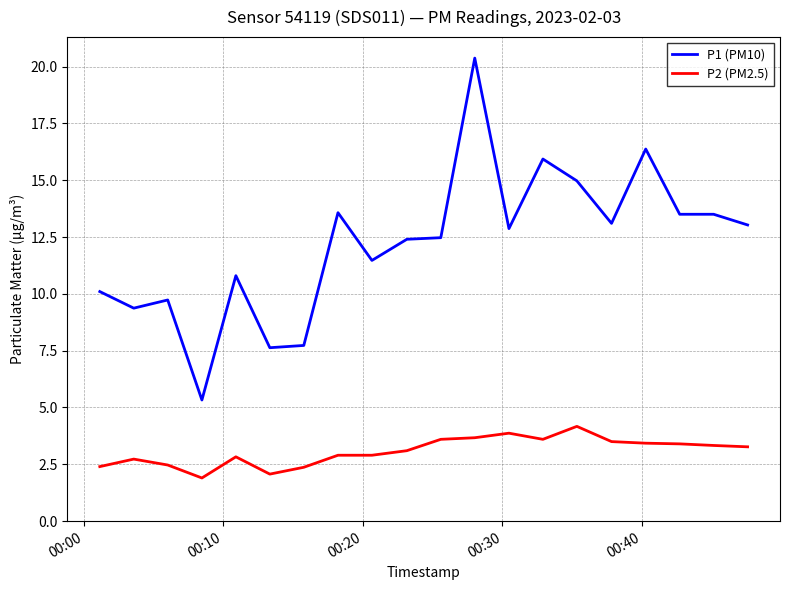

What is the lowest value of the P2 (PM2.5) series?

1.9